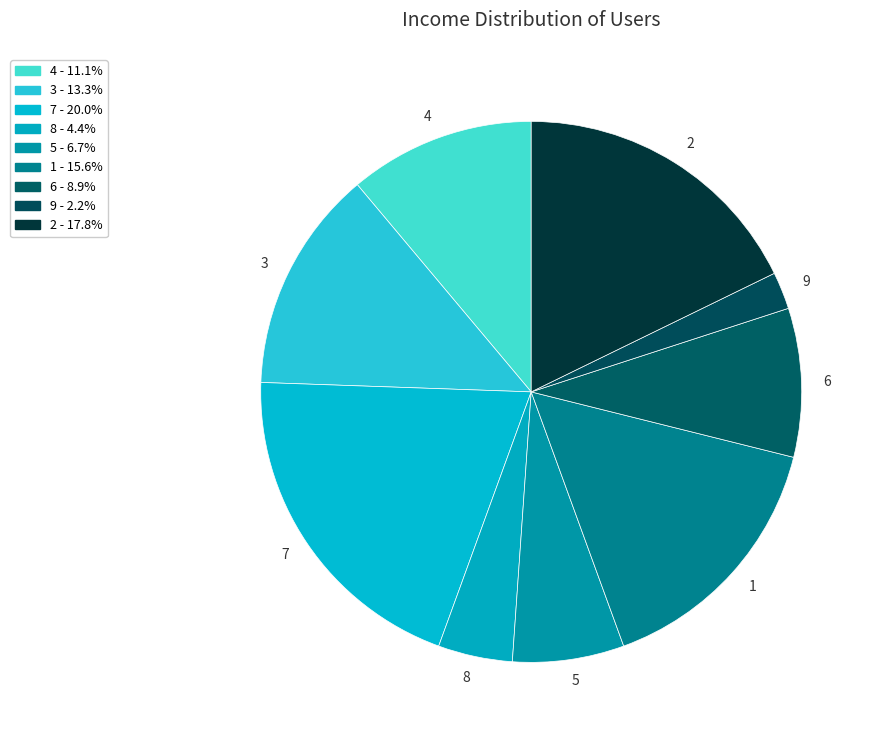

Rank the categories by value from lowest to highest.

9, 8, 5, 6, 4, 3, 1, 2, 7